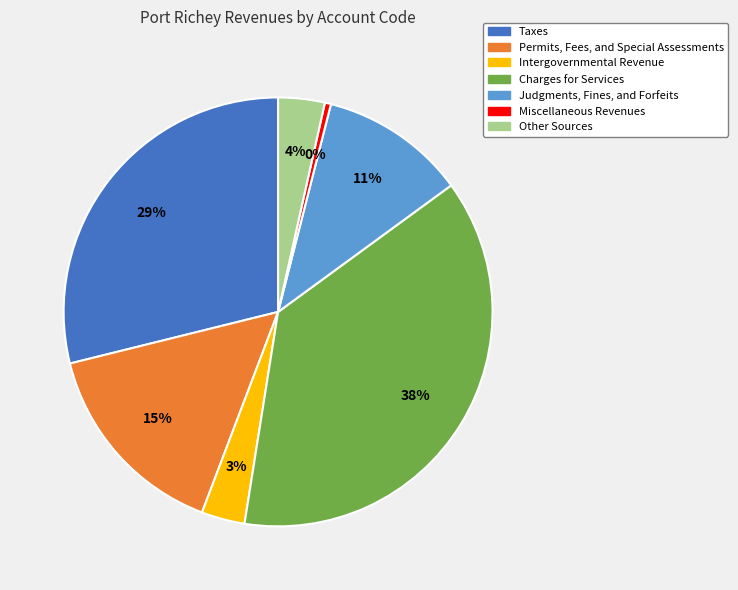

How many slices are in this pie chart?

7